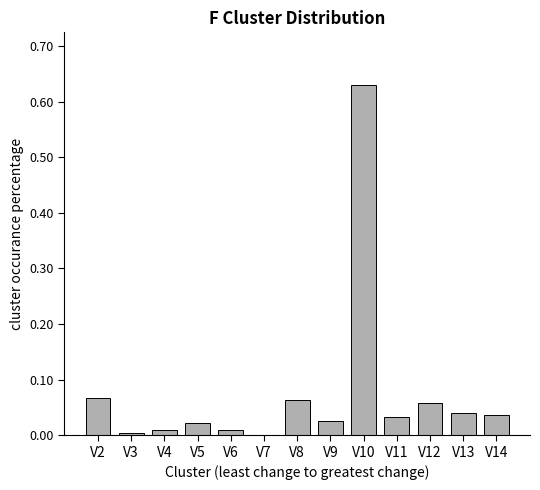

The value at V10 is 0.3. True or false?

False